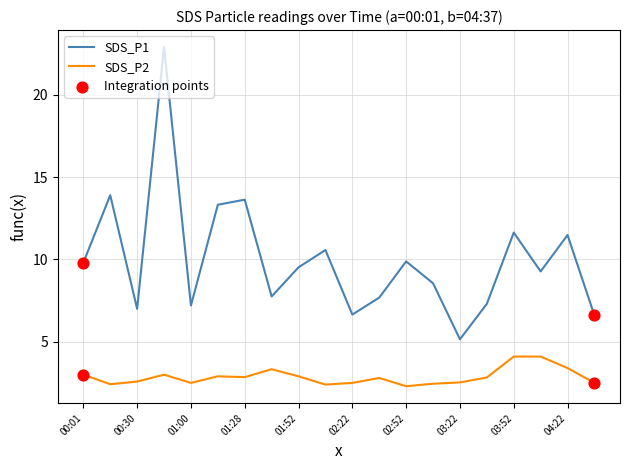

Which series has the largest total across all categories?

SDS_P1